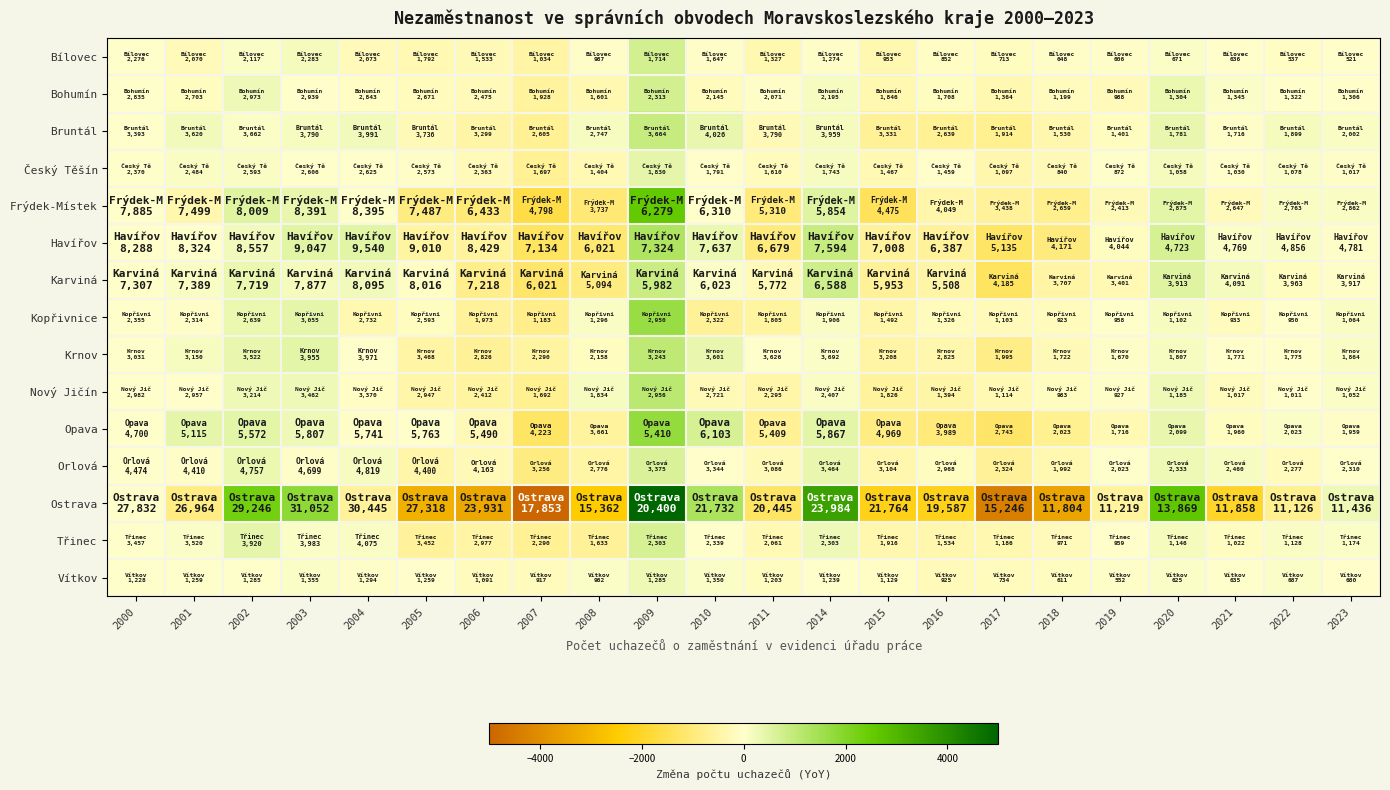

At which category is the sum across all series the highest?

2009